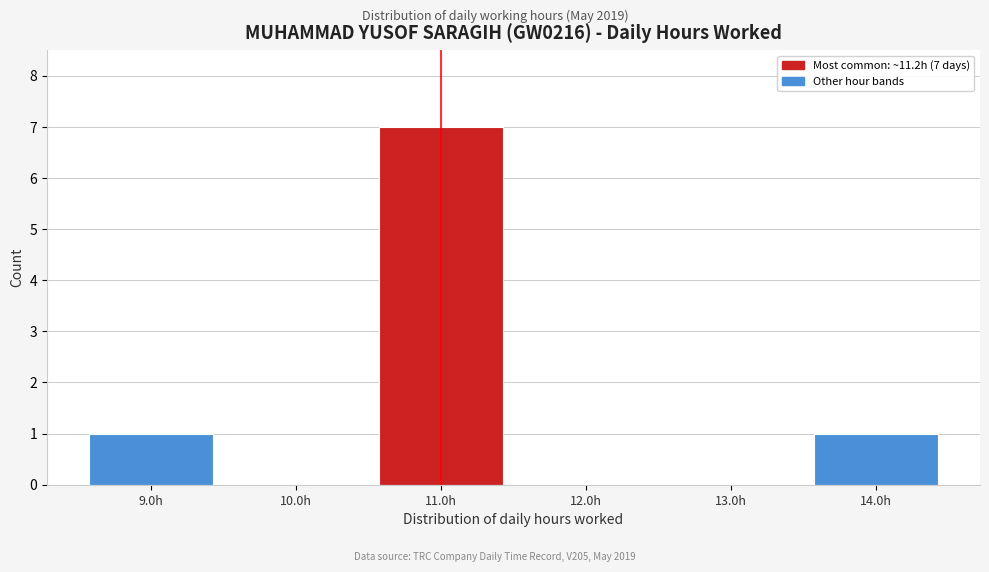

Reading right to left, list all the values displayed in this chart.

14.0h=1	13.0h=0	12.0h=0	11.0h=7	10.0h=0	9.0h=1